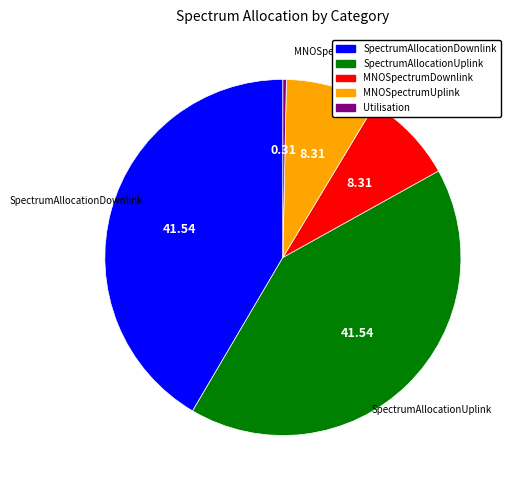

Which has a higher value, SpectrumAllocationUplink or MNOSpectrumDownlink?

SpectrumAllocationUplink